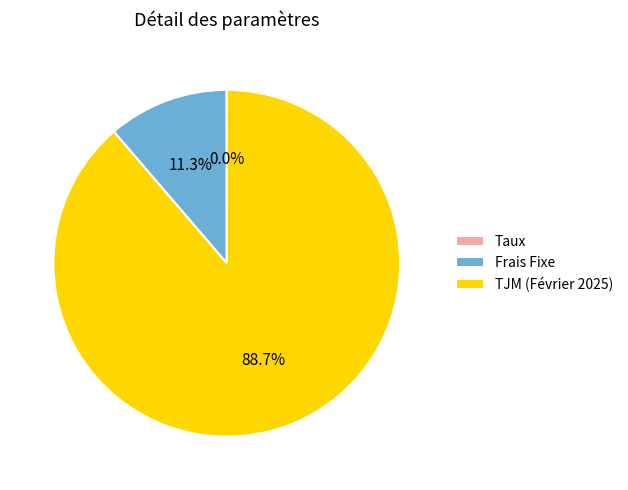

To the nearest percent, what is the difference between the TJM (Février 2025) and Frais Fixe slice percentages?

77%